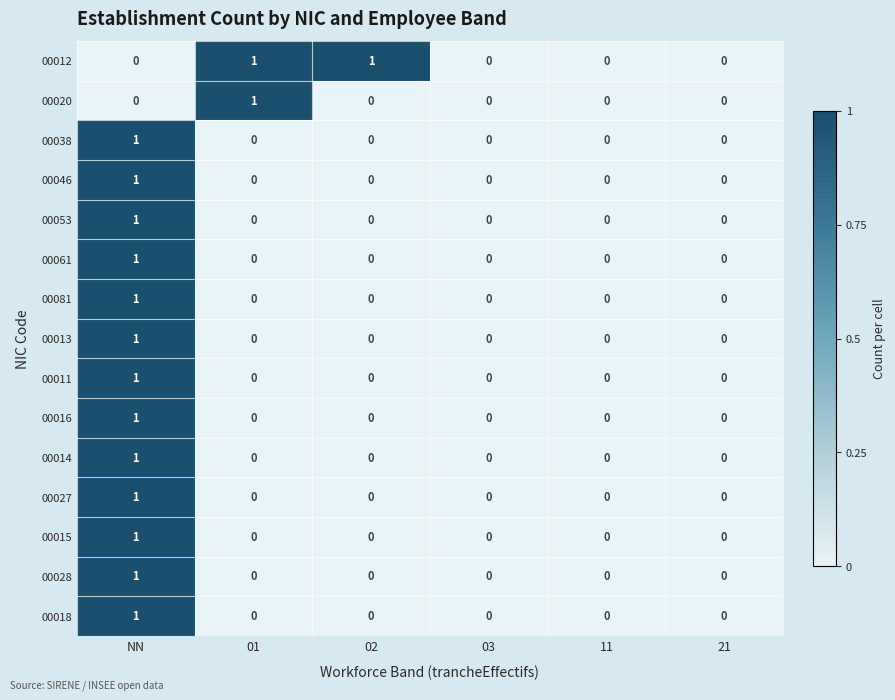

At which label does 00027 reach its peak?

NN